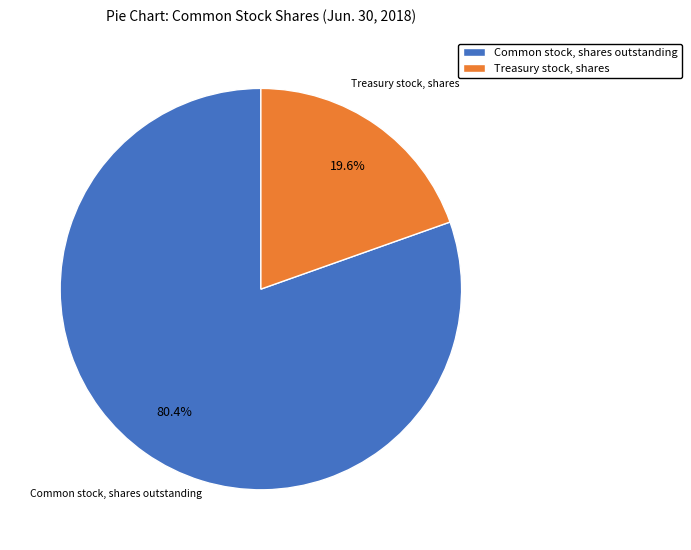

Which has a higher value, Treasury stock, shares or Common stock, shares outstanding?

Common stock, shares outstanding